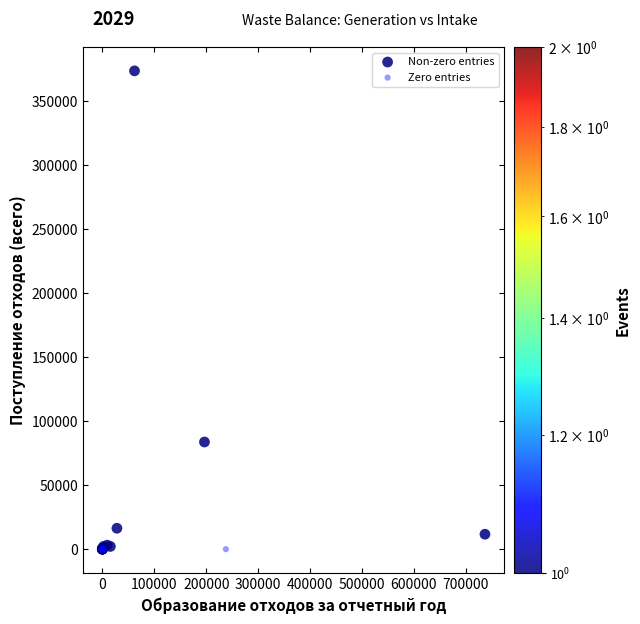

Which series reaches the maximum Y coordinate?

Non-zero entries